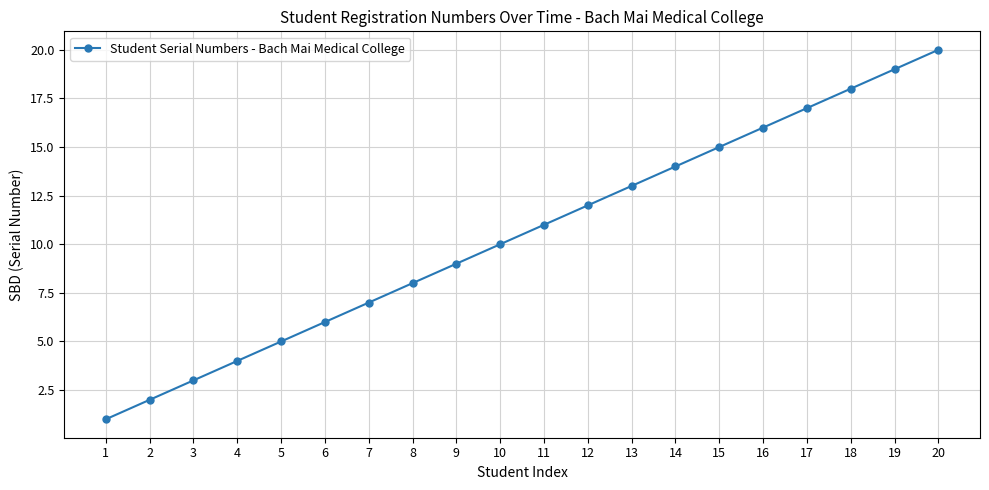

Reading left to right, what are all the values shown in this chart?

1	2	3	4	5	6	7	8	9	10	11	12	13	14	15	16	17	18	19	20